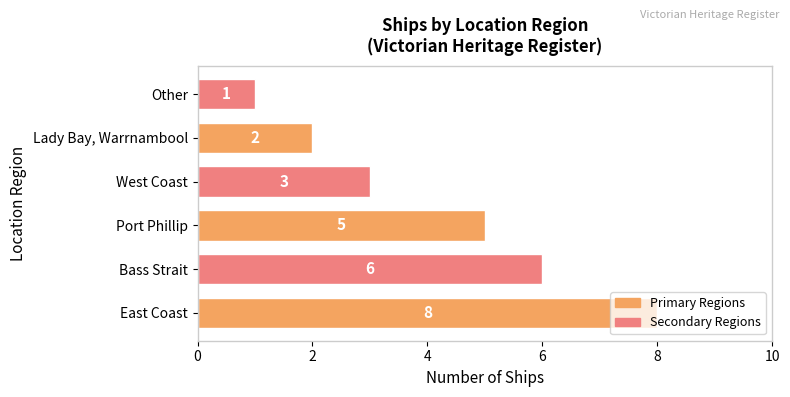

Are the bars grouped side by side (vs. stacked)?

No